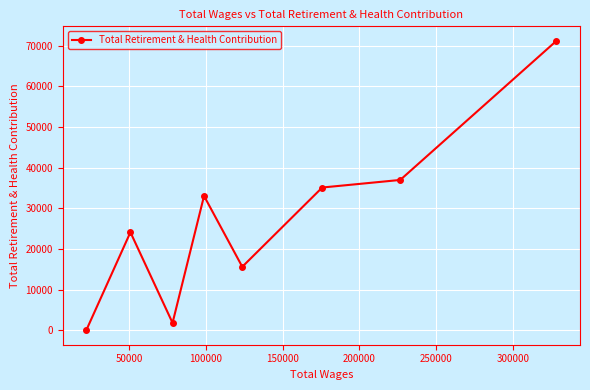

What is the average value?

27224